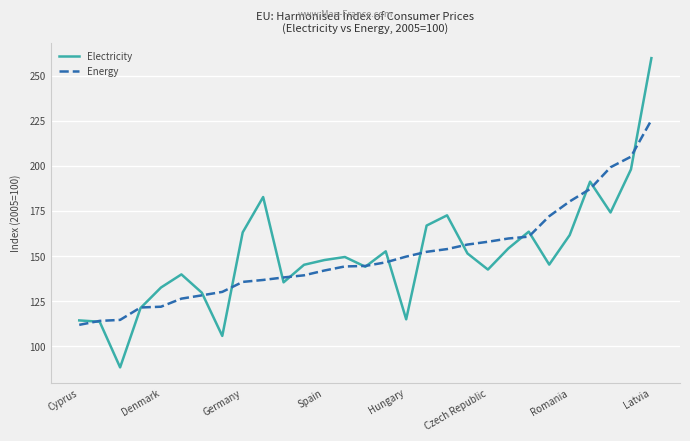

Which series has the widest spread of values?

Electricity